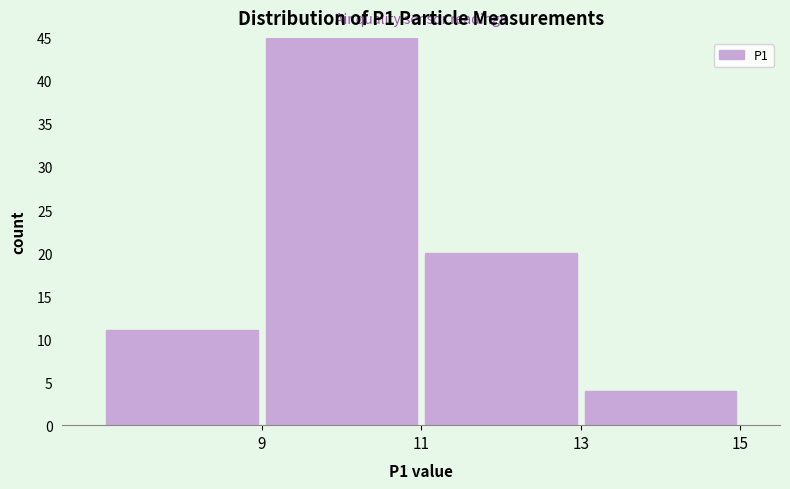

Over which range of the x-axis is the bar tallest?

9 to 11